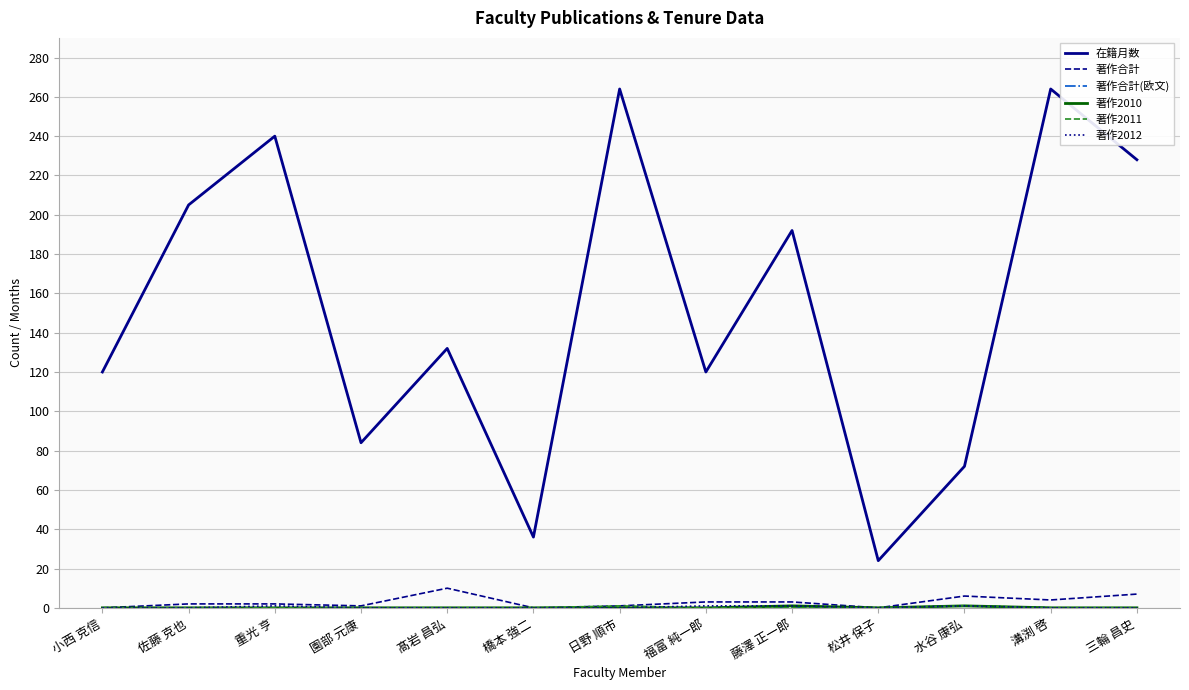

True or false: 在籍月数 and 著作合計 intersect in this chart.

False